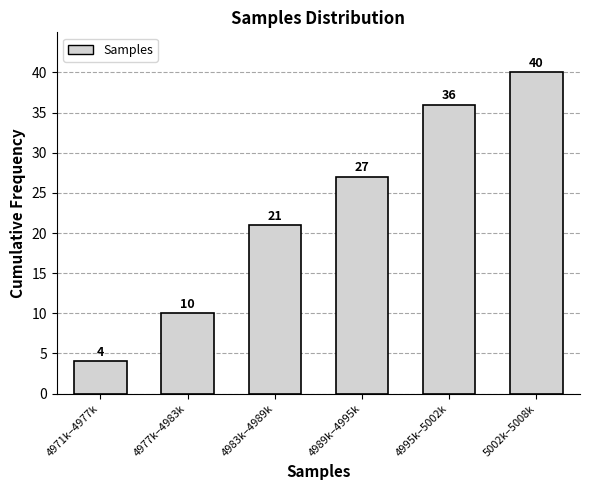

Reading left to right, what are all the values shown in this chart?

4971k–4977k=4	4977k–4983k=10	4983k–4989k=21	4989k–4995k=27	4995k–5002k=36	5002k–5008k=40